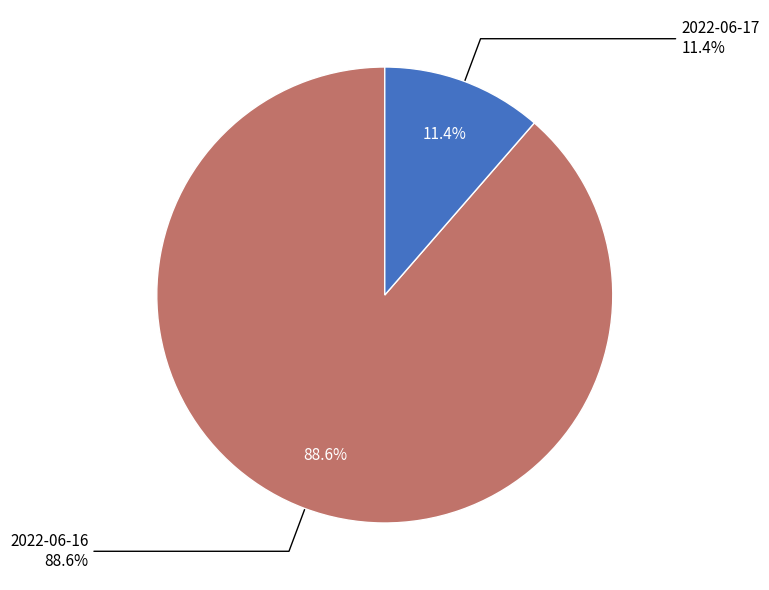

Between 2022-06-17 and 2022-06-16, which is larger?

2022-06-16